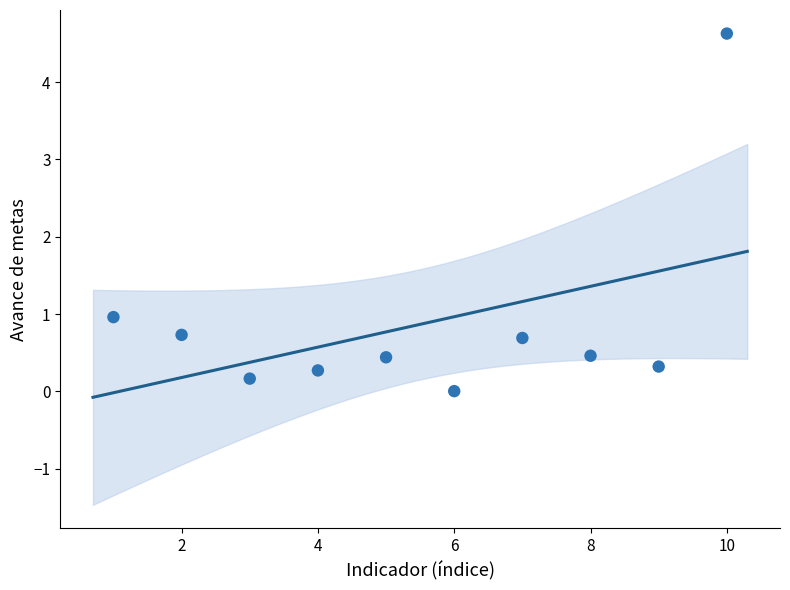

What is the average Y value?

0.9